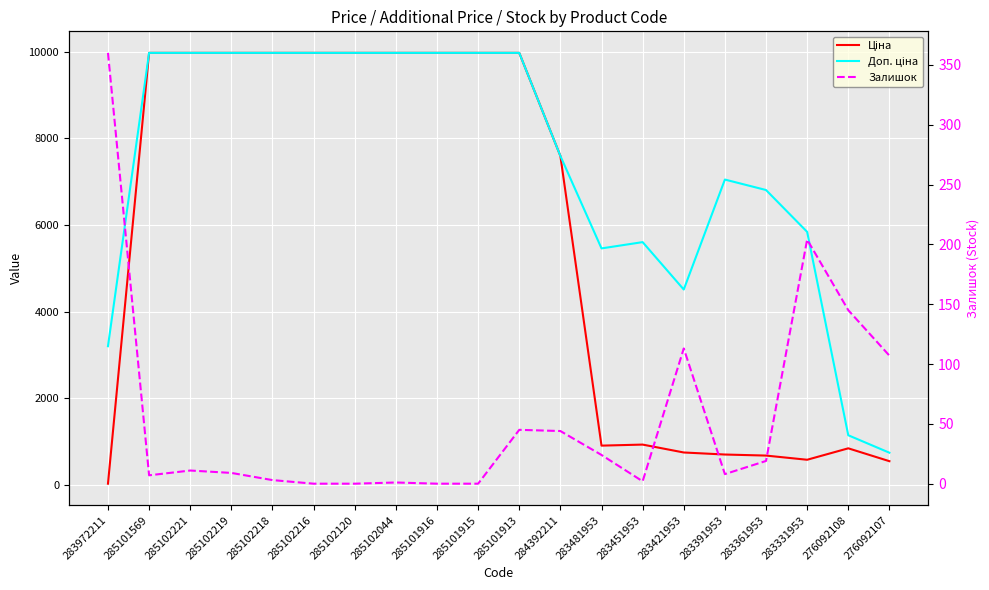

What is the value of the Залишок point at the 14th from the left?

2.0